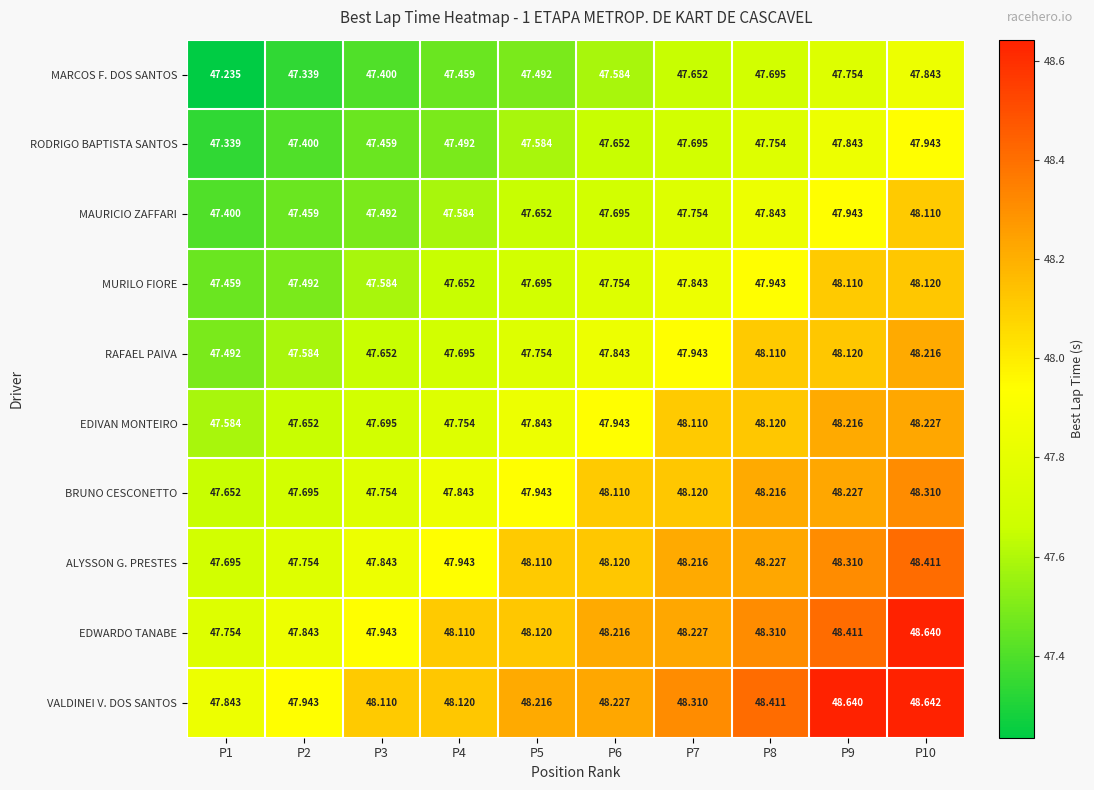

Which series has the largest total across all categories?

VALDINEI V. DOS SANTOS